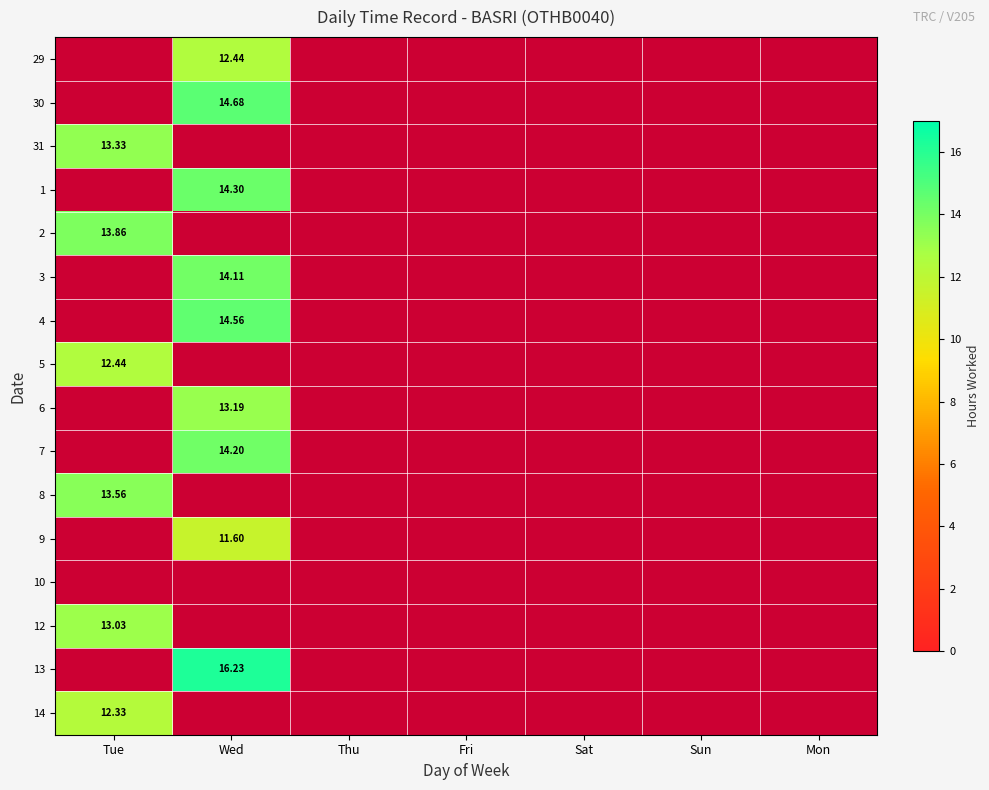

How many values in 12 are above zero?

1